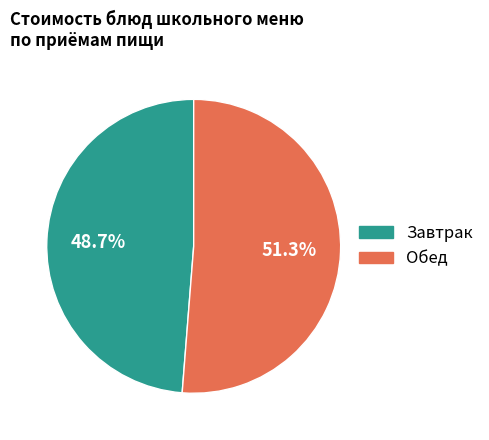

Is there any slice that represents more than half of the pie?

Yes